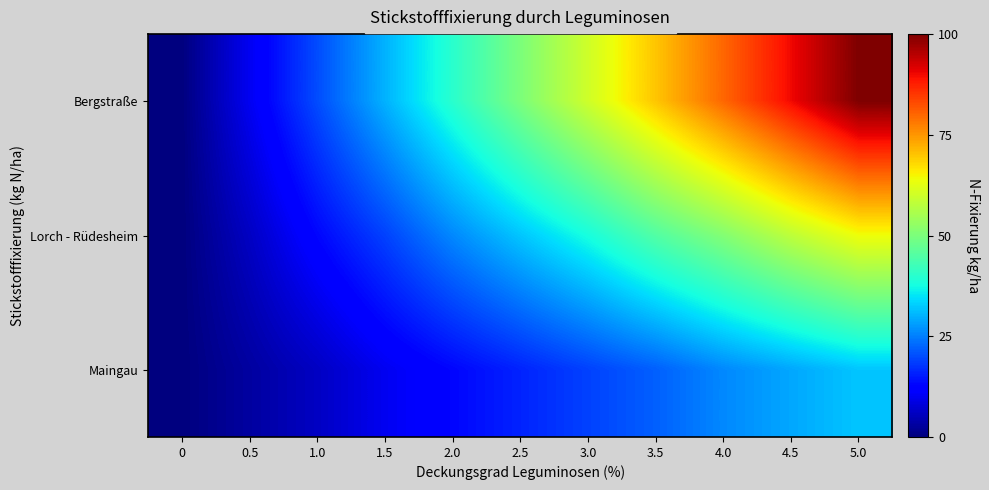

What is the total value across all series at 4.5?

177